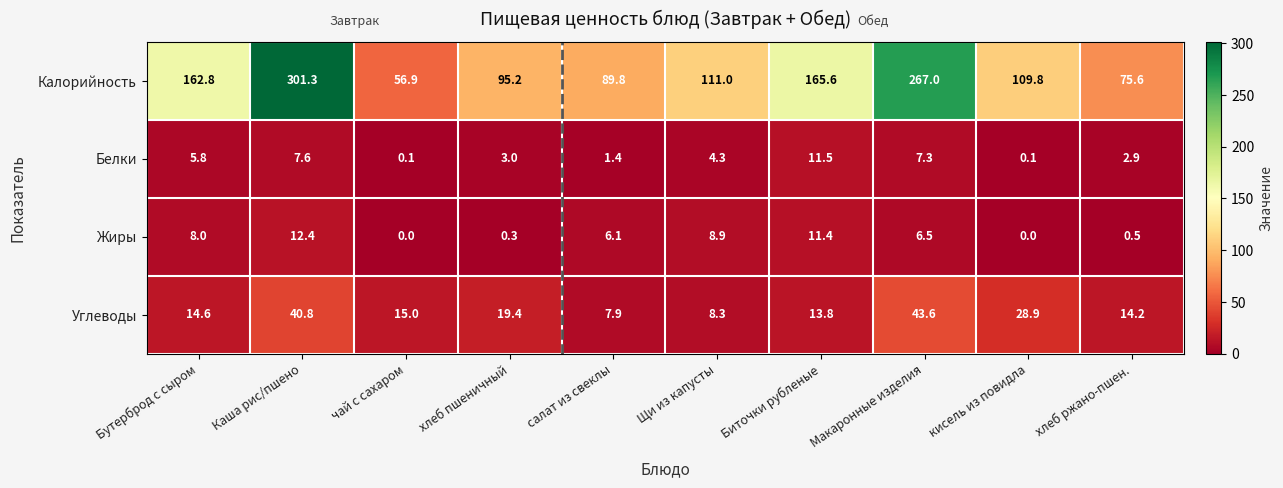

Where does the Белки series first go above 4?

Бутерброд с сыром